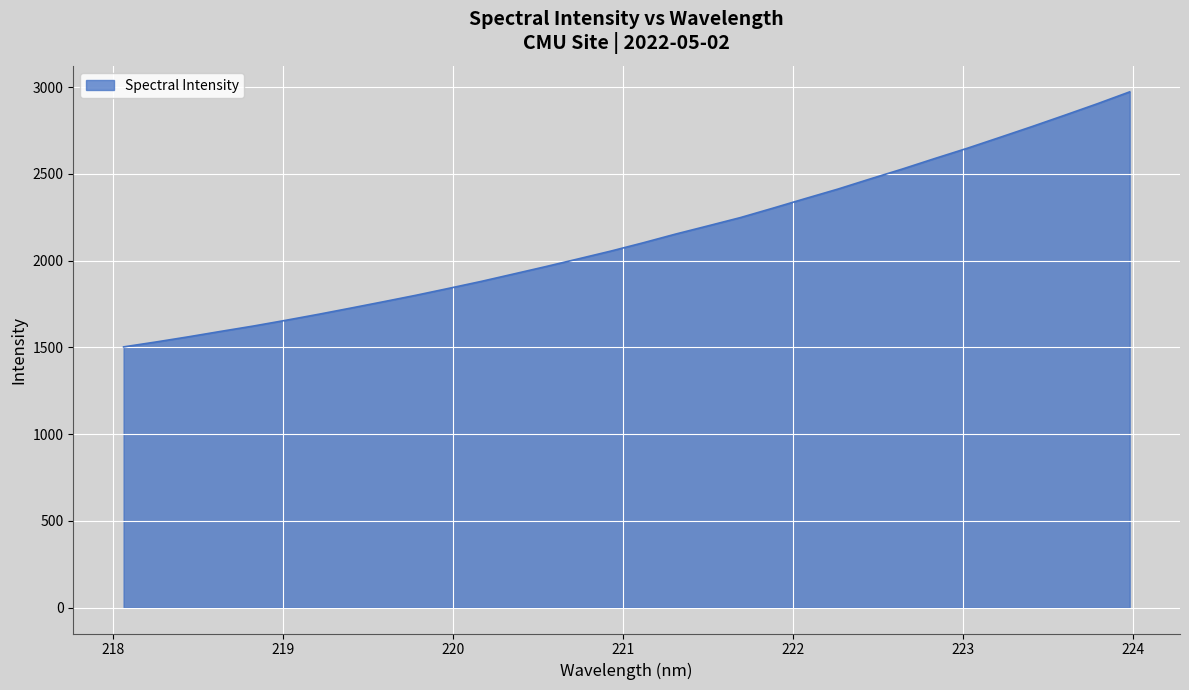

Reading right to left, what are all the values shown in this chart?

2973.3	2904.6	2838.9	2774.2	2711.2	2648.8	2589.8	2529.2	2471.6	2412.8	2358.4	2303.0	2248.9	2201.0	2153.6	2103.4	2055.4	2010.5	1966.2	1923.2	1880.3	1840.3	1800.9	1763.7	1727.2	1691.2	1656.9	1623.7	1593.0	1561.5	1531.7	1503.4